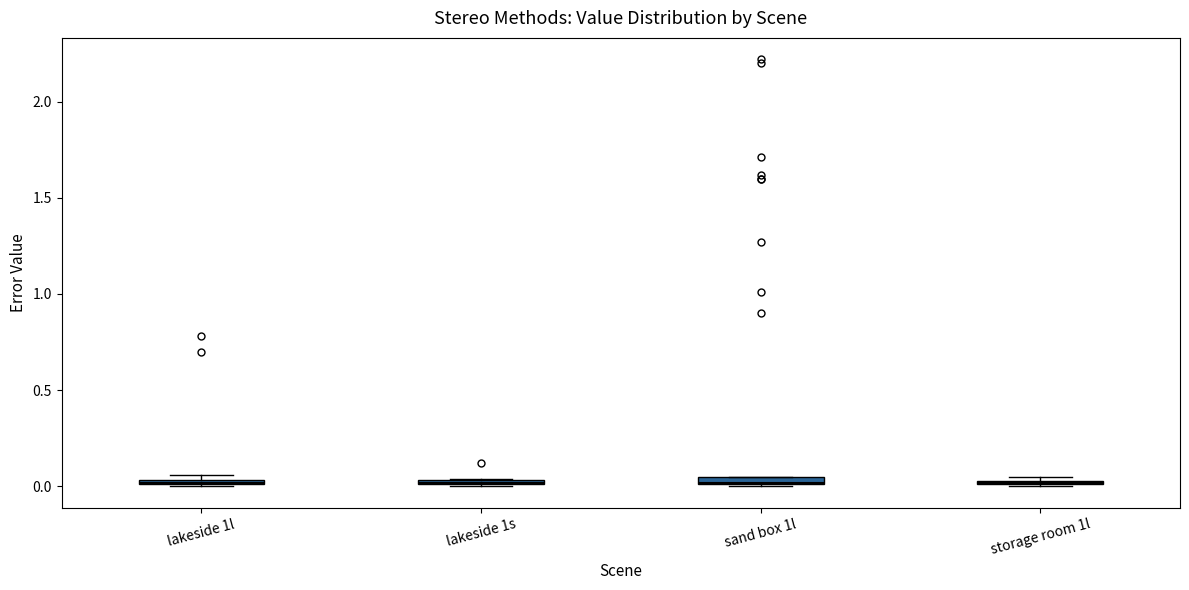

Where is the upper edge of the box for storage room 1l on the y-axis? The values are not printed on the chart, so give them approximately, as read against the axis.

0.05